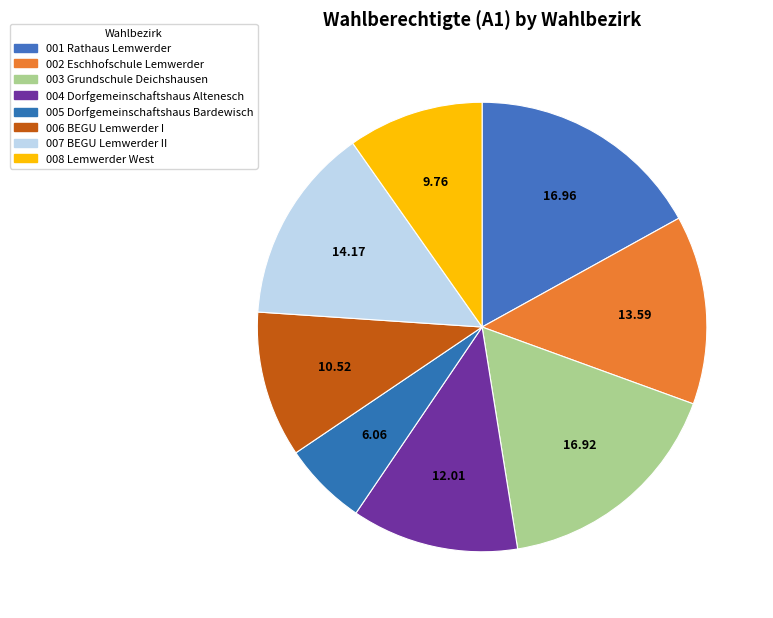

How many segments does this pie chart have?

8